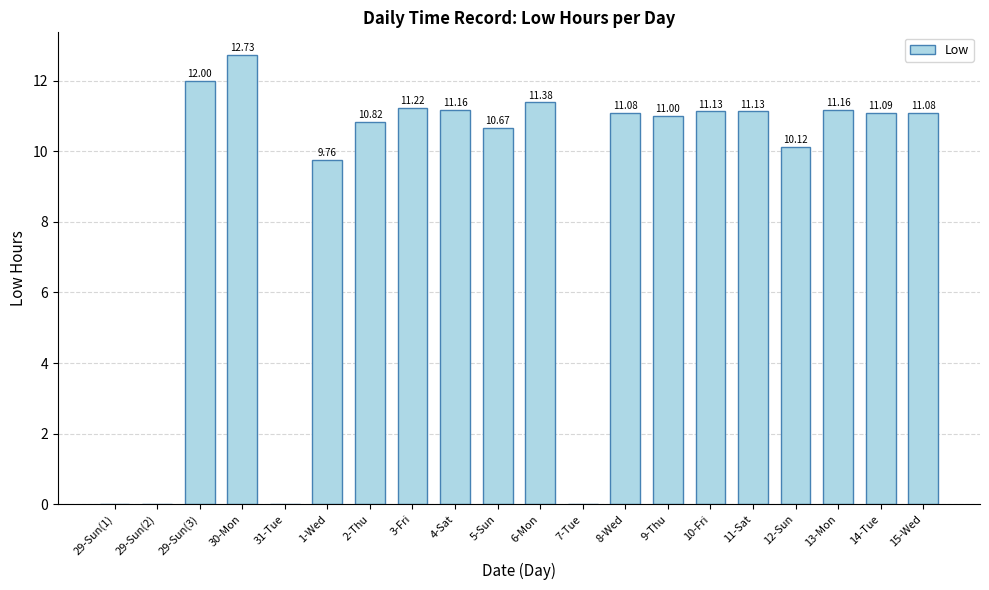

Reading left to right, transcribe all the data shown in this chart.

29-Sun(1)=0.0	29-Sun(2)=0.0	29-Sun(3)=12.0	30-Mon=12.7	31-Tue=0.0	1-Wed=9.8	2-Thu=10.8	3-Fri=11.2	4-Sat=11.2	5-Sun=10.7	6-Mon=11.4	7-Tue=0.0	8-Wed=11.1	9-Thu=11.0	10-Fri=11.1	11-Sat=11.1	12-Sun=10.1	13-Mon=11.2	14-Tue=11.1	15-Wed=11.1